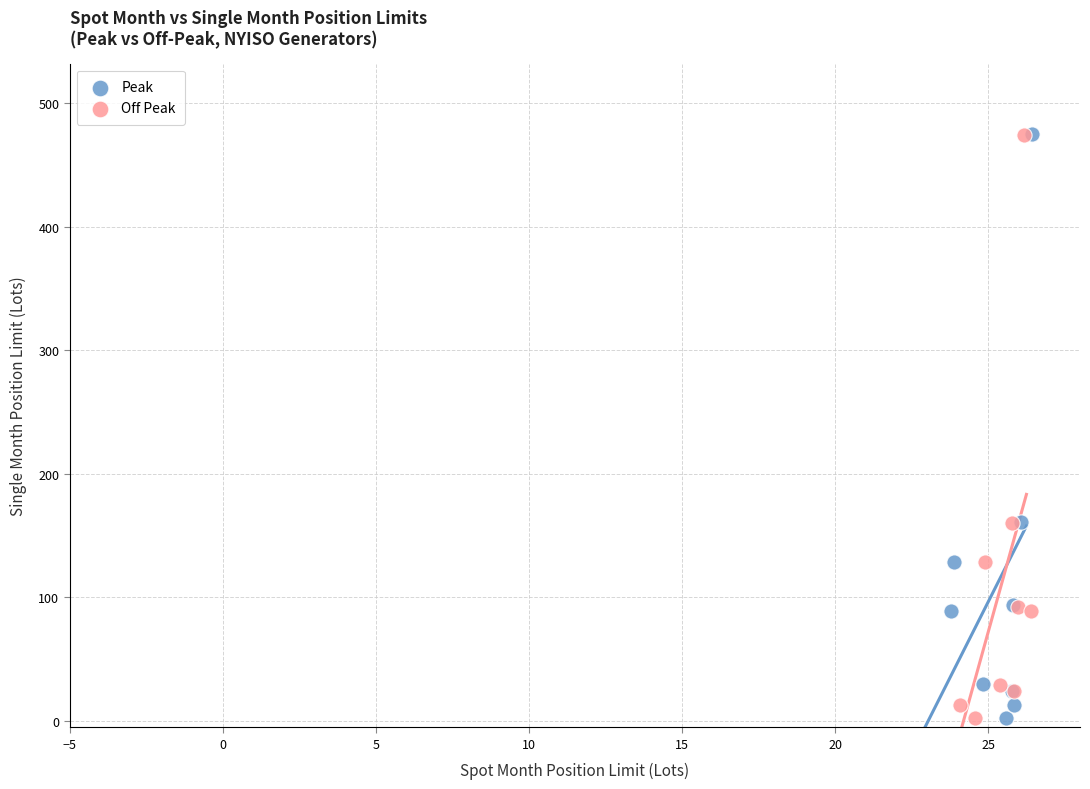

Which series has the largest Y range (max minus min)?

Peak